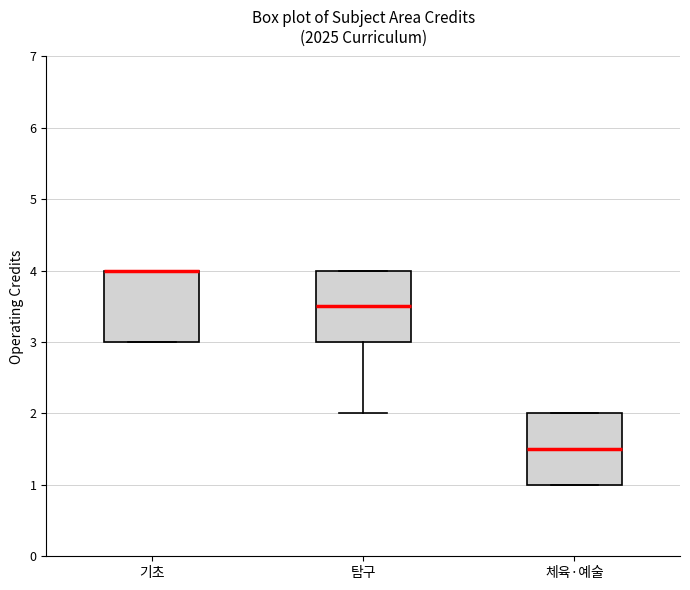

Where is the lower edge of the box for 체육·예술 on the y-axis? The values are not printed on the chart, so give them approximately, as read against the axis.

1.0